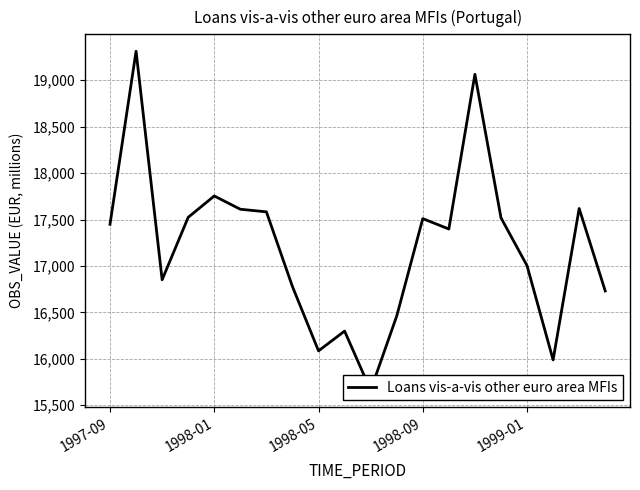

Does the chart display data point markers on the line(s)?

No